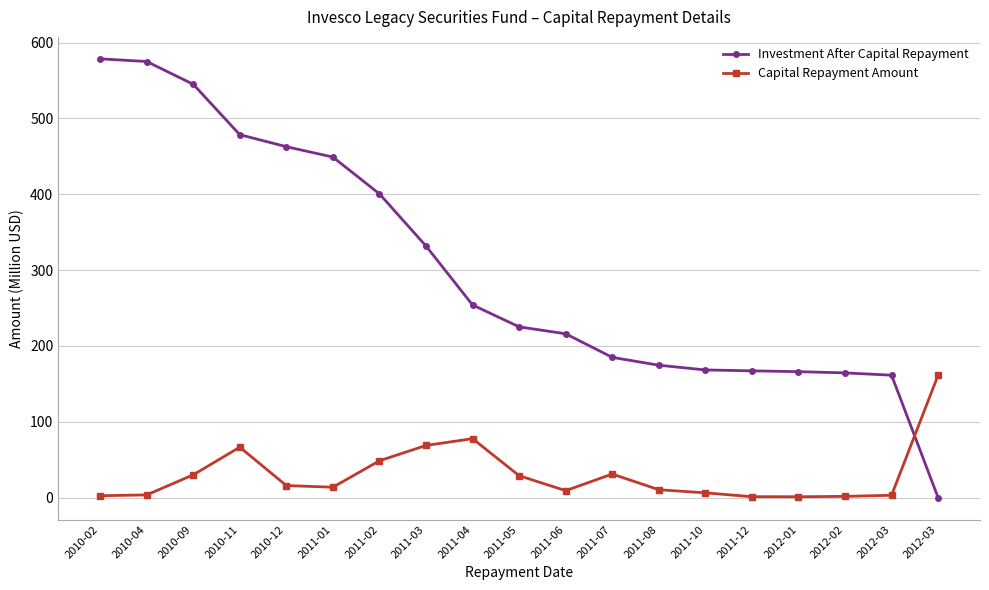

True or false: Investment After Capital Repayment has more than 0 points higher than both neighbors.

False